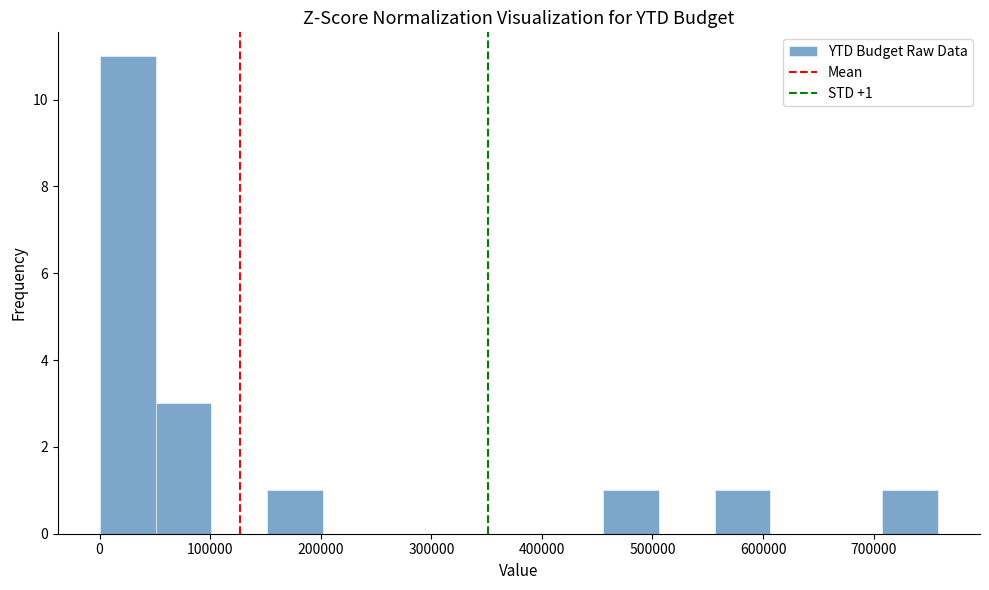

Over which range of the x-axis is the bar tallest?

0 to 50000